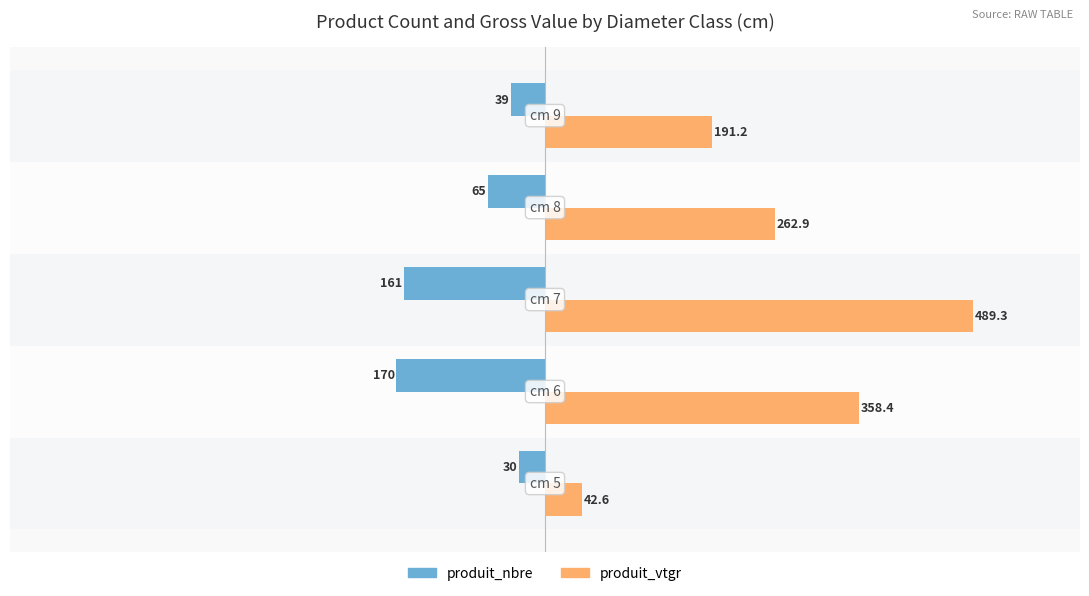

Which series has the largest range (max minus min)?

produit_vtgr